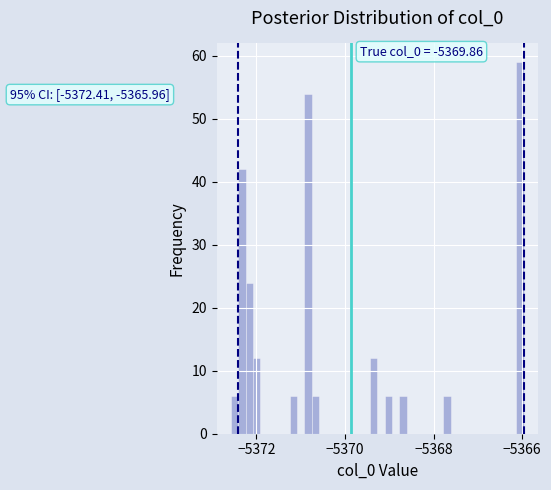

Around what value on the x-axis is the tallest bar? Give the approximate position of its centre, as read against the axis.

-5366.0